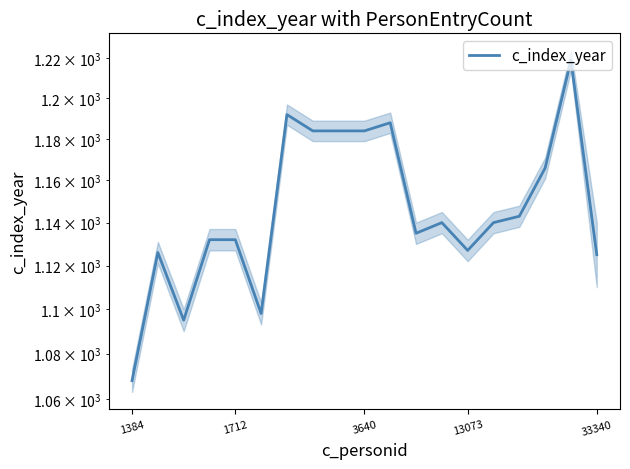

The chart shows a value of 1068 at 1384. True or false?

True